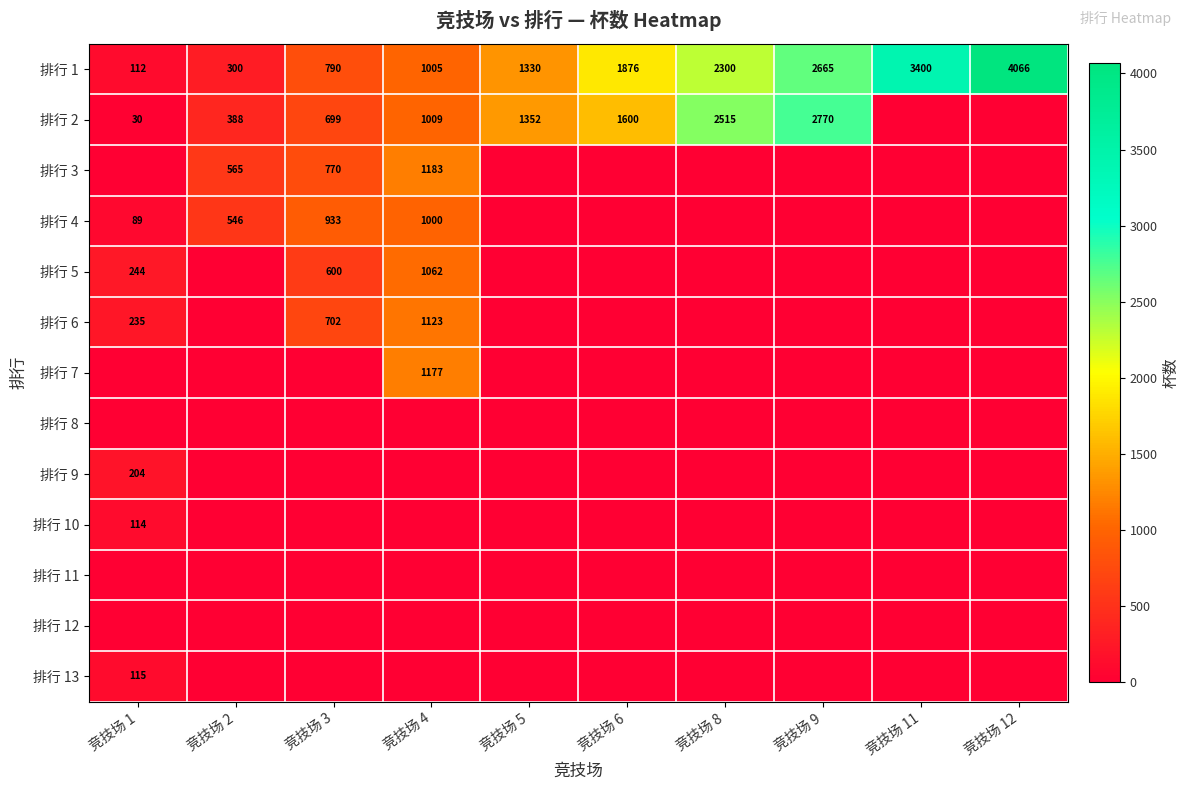

The 排行 5 series shows 916 at 竞技场 3. True or false?

False